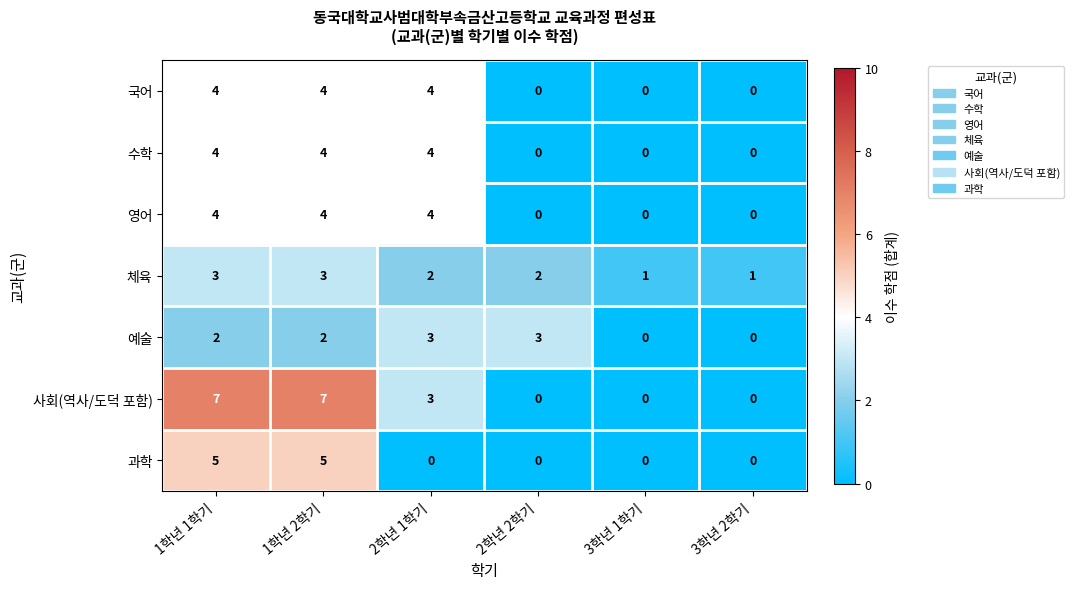

At how many categories does at least one series exceed 6?

2